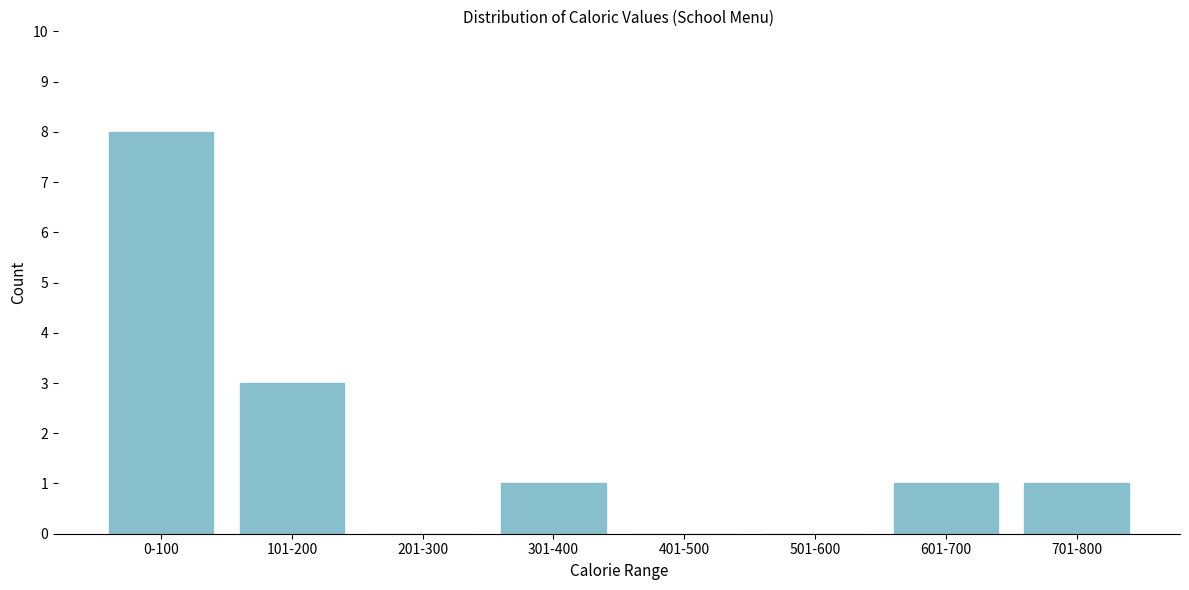

Reading left to right, transcribe all the data shown in this chart.

0-100=8	101-200=3	201-300=0	301-400=1	401-500=0	501-600=0	601-700=1	701-800=1